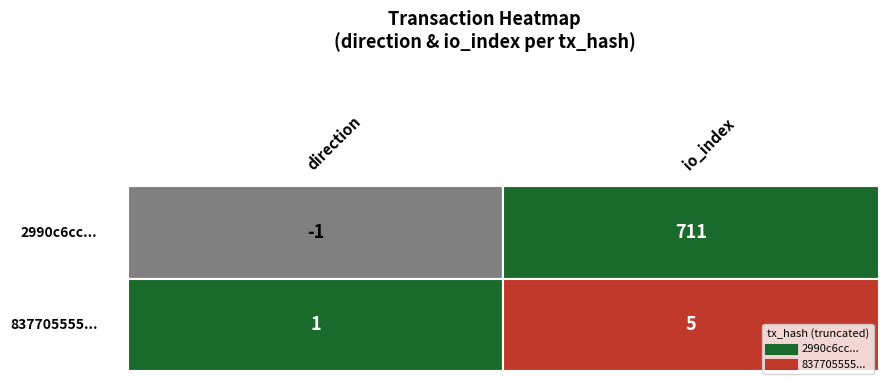

True or false: 2990c6cc66cbc33a394879bf4dabe845668322d has a value of -2 at direction.

False